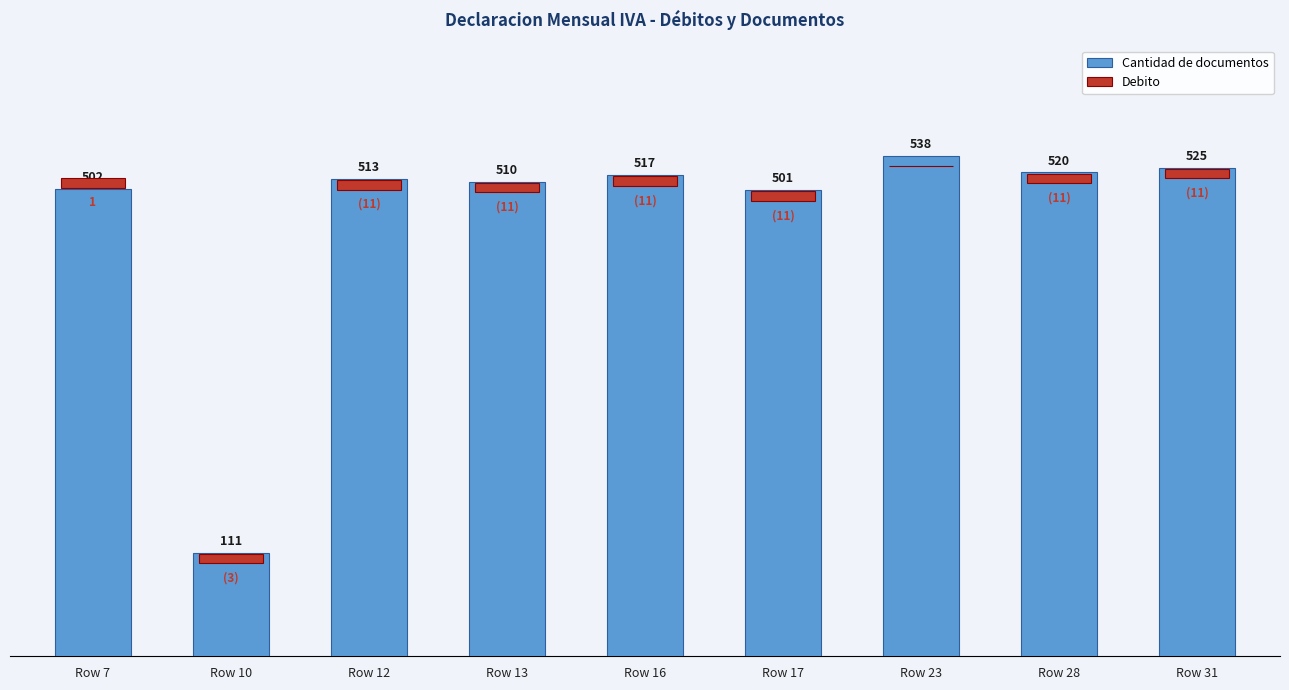

How many groups of bars are there?

9